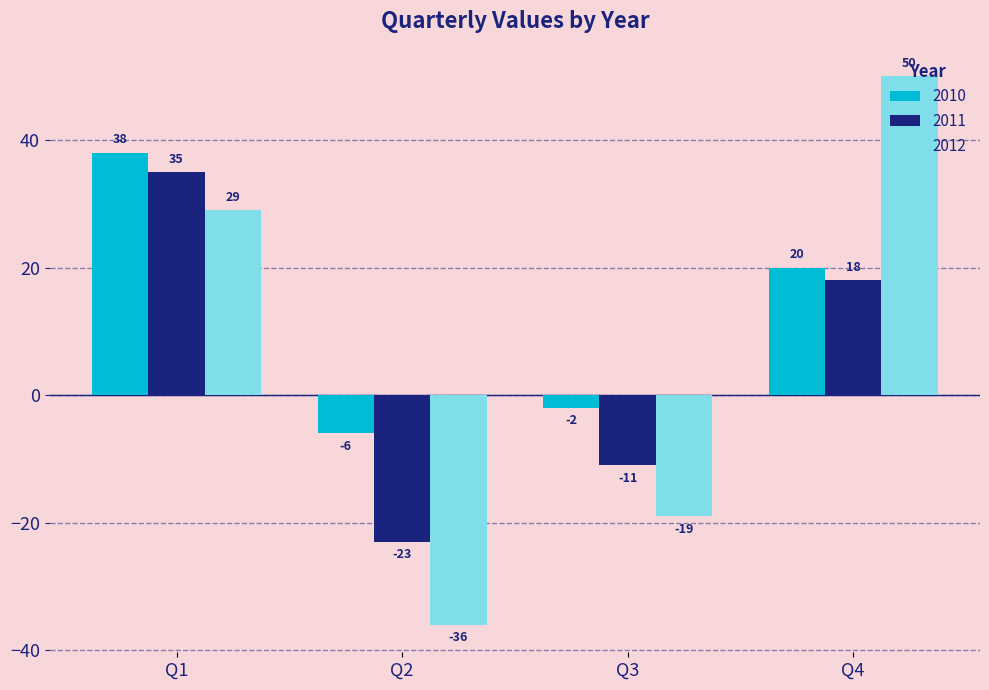

At which label does 2012 reach its minimum?

Q2